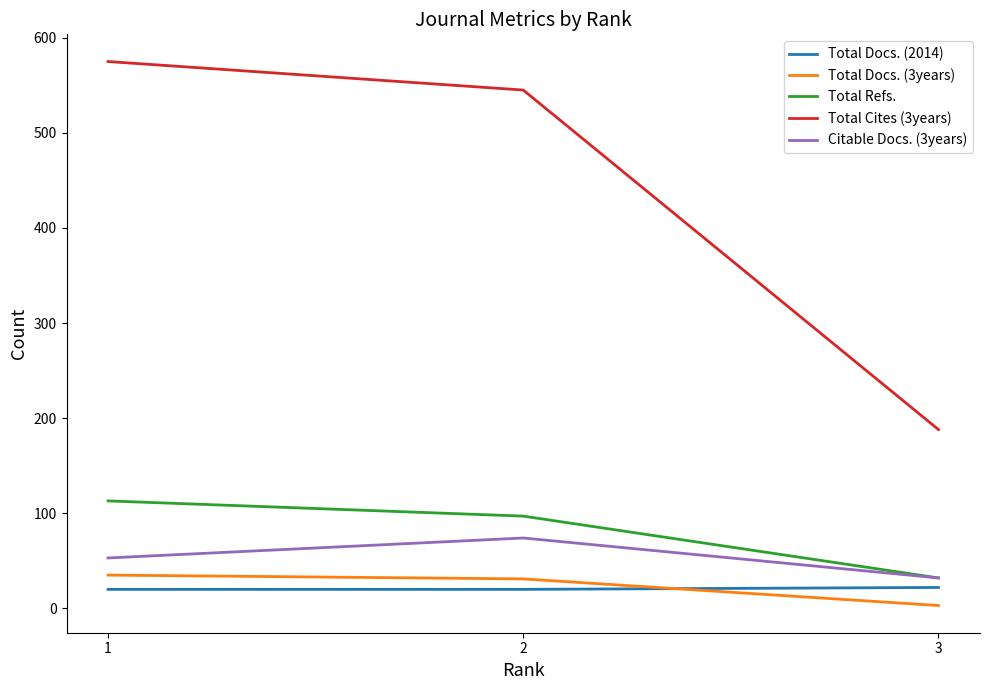

The value of Total Docs. (2014) at 1 is 20. True or false?

True